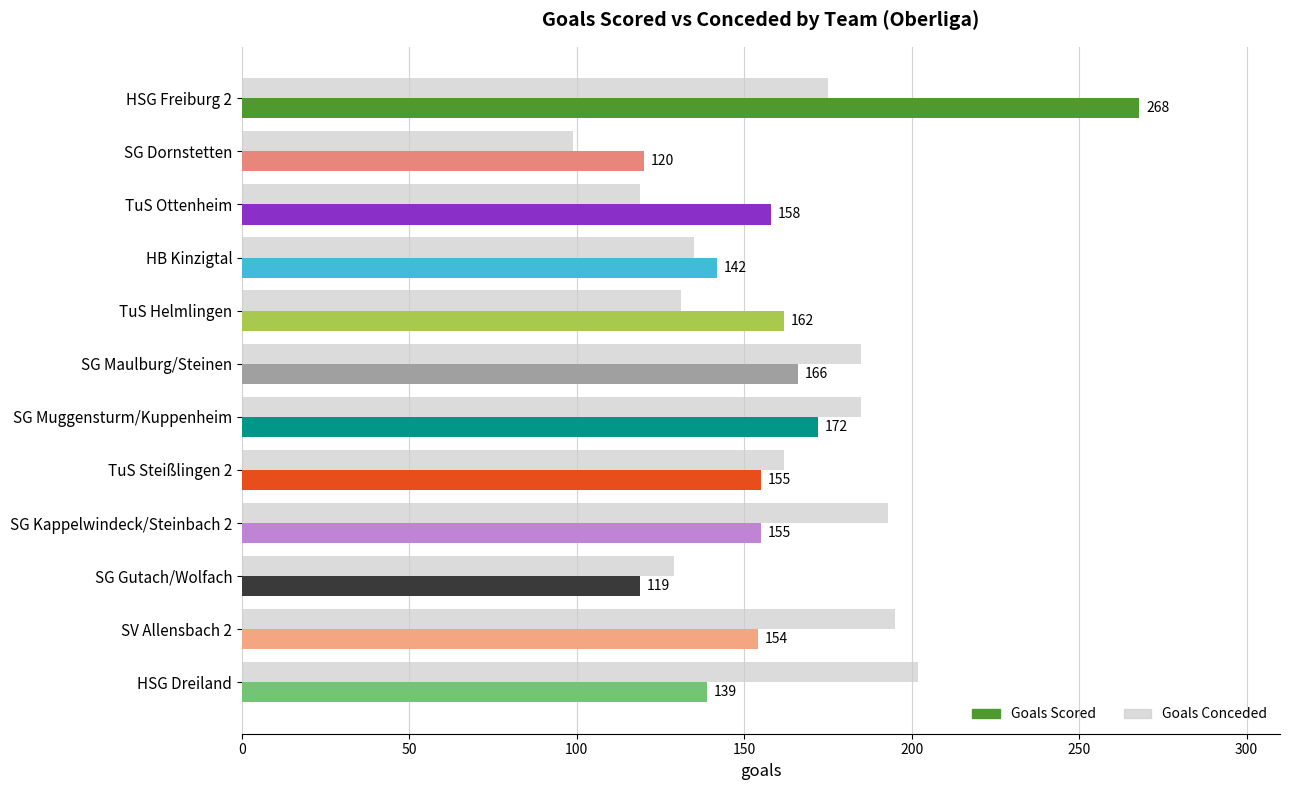

What is the change in value from TuS Helmlingen to SG Gutach/Wolfach?

-2